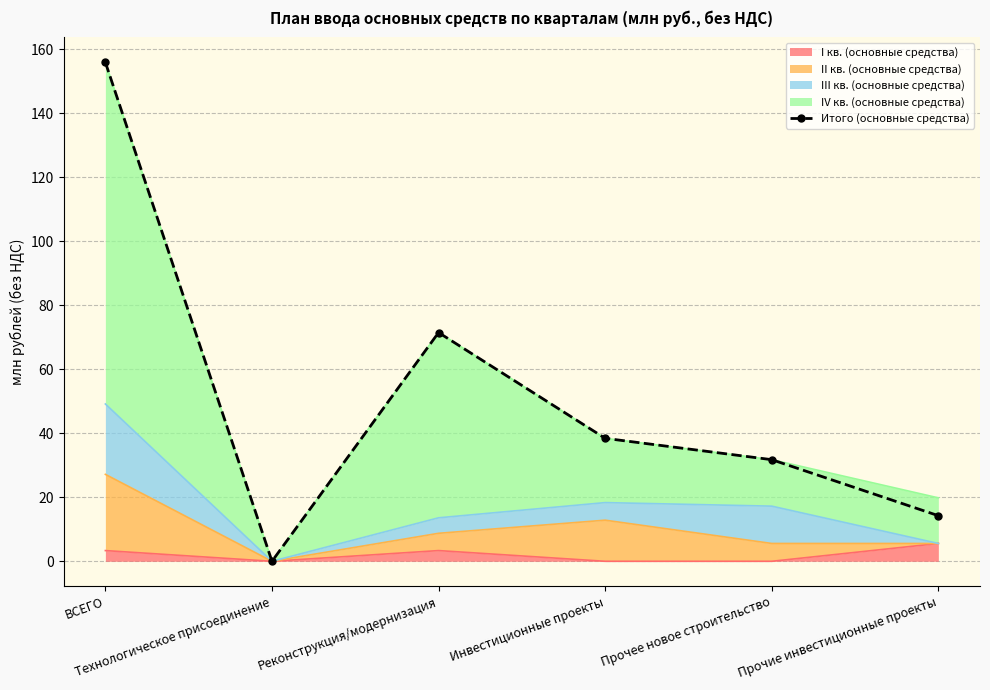

What position from the right is Прочее новое строительство?

2